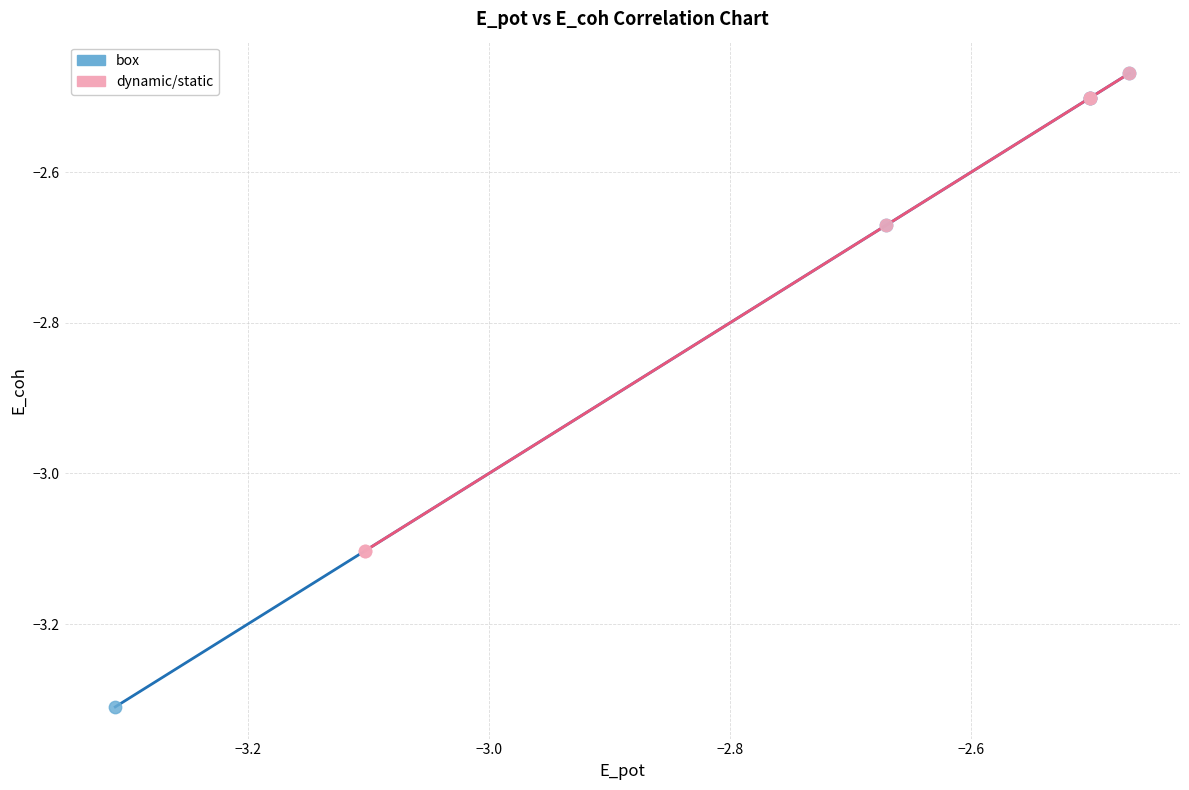

Which series has the widest spread of Y values?

box